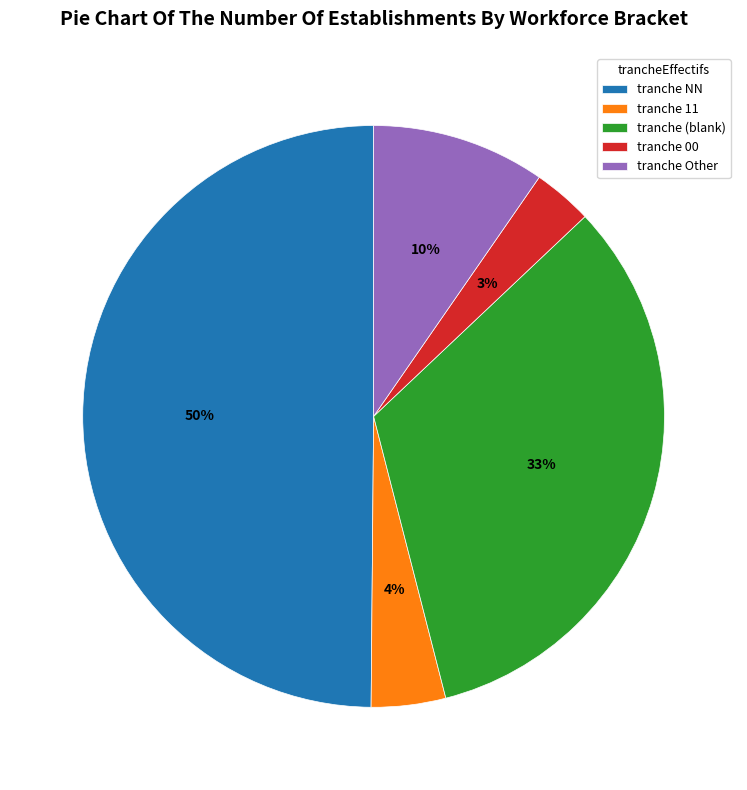

Combined, do tranche 00 and tranche (blank) account for over 50%?

No